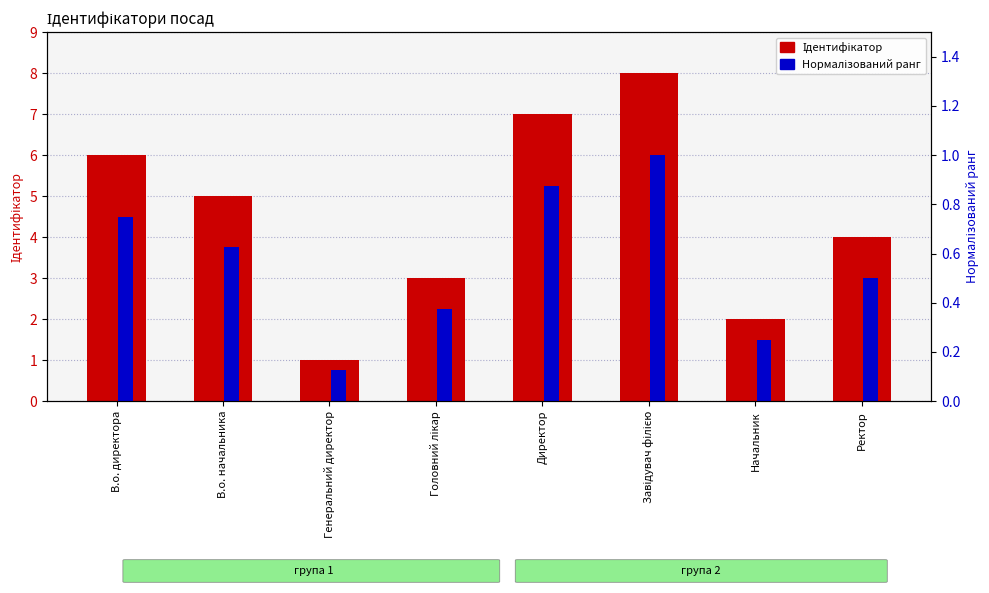

Count the number of values greater than 5.

3